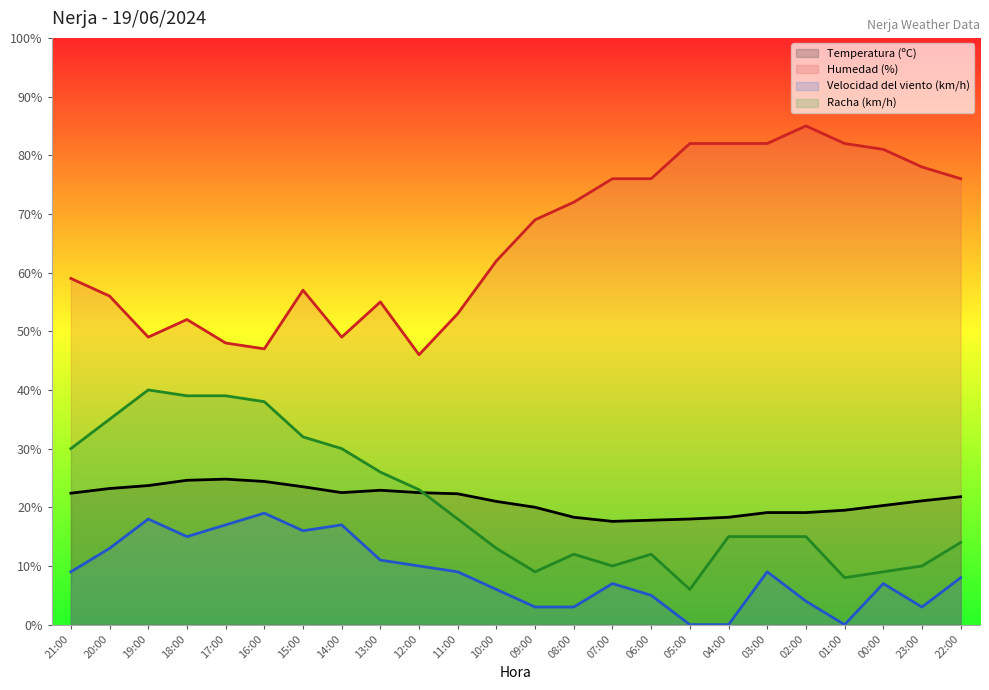

Reading left to right, list all the values displayed in this chart.

Temperatura (ºC): 21:00=22.4	20:00=23.2	19:00=23.7	18:00=24.6	17:00=24.8	16:00=24.4	15:00=23.5	14:00=22.5	13:00=22.9	12:00=22.5	11:00=22.3	10:00=21.0	09:00=20.0	08:00=18.3	07:00=17.6	06:00=17.8	05:00=18.0	04:00=18.3	03:00=19.1	02:00=19.1	01:00=19.5	00:00=20.3	23:00=21.1	22:00=21.8
Humedad (%): 21:00=59.0	20:00=56.0	19:00=49.0	18:00=52.0	17:00=48.0	16:00=47.0	15:00=57.0	14:00=49.0	13:00=55.0	12:00=46.0	11:00=53.0	10:00=62.0	09:00=69.0	08:00=72.0	07:00=76.0	06:00=76.0	05:00=82.0	04:00=82.0	03:00=82.0	02:00=85.0	01:00=82.0	00:00=81.0	23:00=78.0	22:00=76.0
Velocidad del viento (km/h): 21:00=9.0	20:00=13.0	19:00=18.0	18:00=15.0	17:00=17.0	16:00=19.0	15:00=16.0	14:00=17.0	13:00=11.0	12:00=10.0	11:00=9.0	10:00=6.0	09:00=3.0	08:00=3.0	07:00=7.0	06:00=5.0	05:00=0.0	04:00=0.0	03:00=9.0	02:00=4.0	01:00=0.0	00:00=7.0	23:00=3.0	22:00=8.0
Racha (km/h): 21:00=30.0	20:00=35.0	19:00=40.0	18:00=39.0	17:00=39.0	16:00=38.0	15:00=32.0	14:00=30.0	13:00=26.0	12:00=23.0	11:00=18.0	10:00=13.0	09:00=9.0	08:00=12.0	07:00=10.0	06:00=12.0	05:00=6.0	04:00=15.0	03:00=15.0	02:00=15.0	01:00=8.0	00:00=9.0	23:00=10.0	22:00=14.0